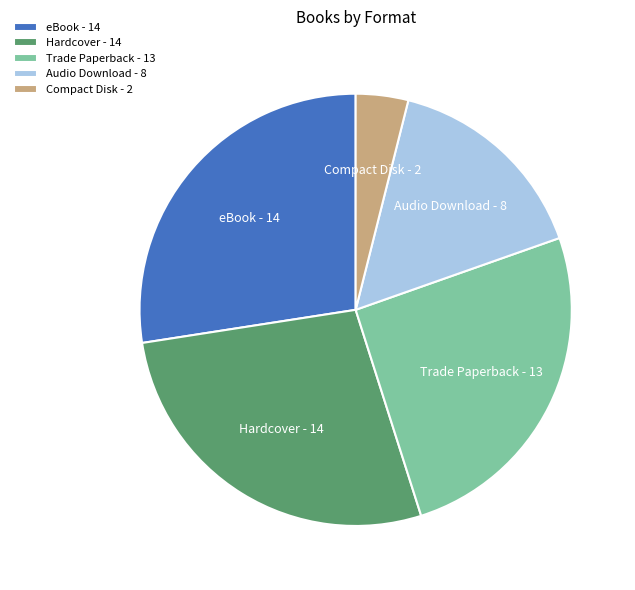

Is there a majority slice in this chart?

No